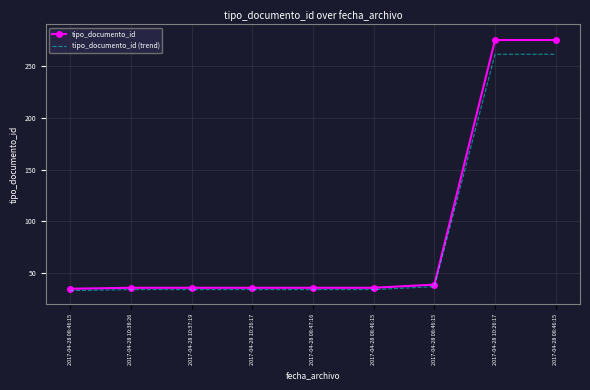

Is it true that tipo_documento_id equals 59.0 at 2017-04-28 10:26:17?

False